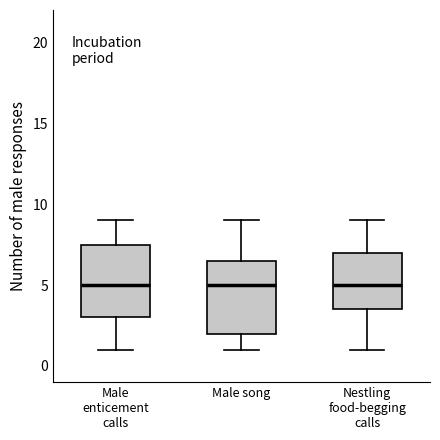

Where is the lower edge of the box for Male enticement calls on the y-axis? The values are not printed on the chart, so give them approximately, as read against the axis.

3.0